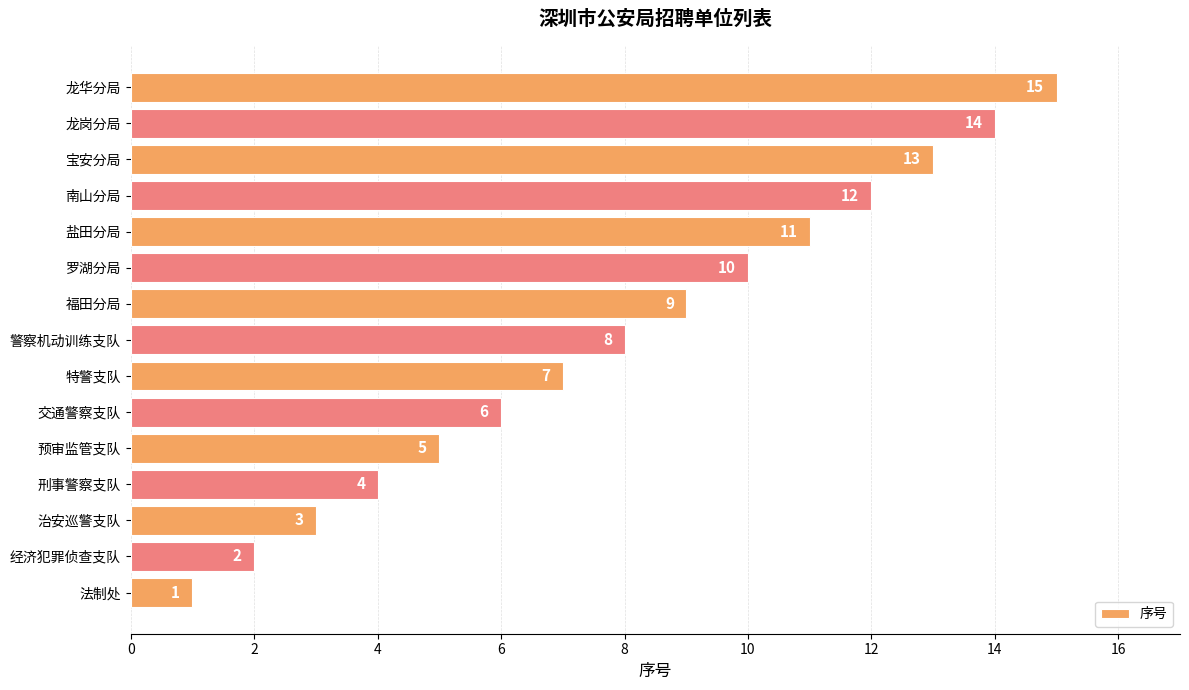

How many distinct data groups are displayed?

1